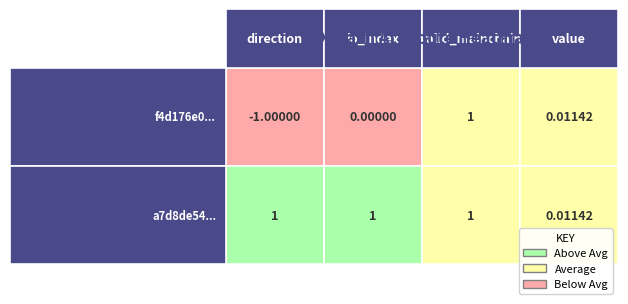

What is the maximum value for a7d8de54...?

1.0